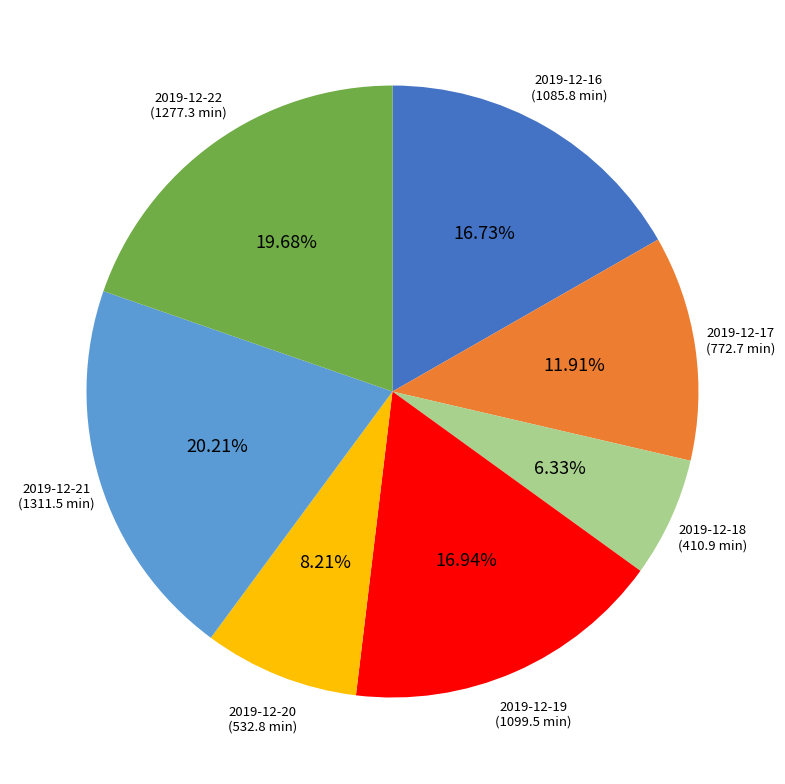

Which category has the biggest portion of the pie?

2019-12-21